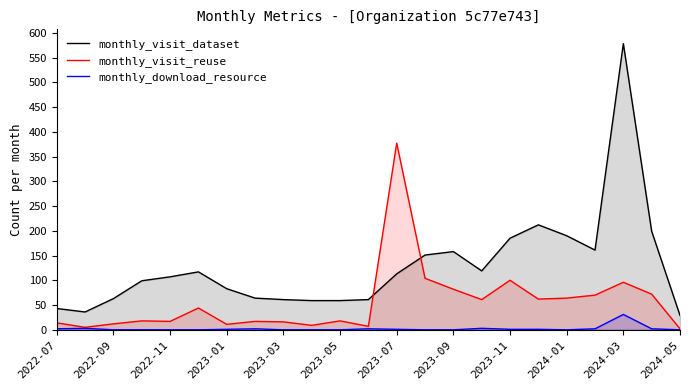

List the series in order of their peak value, lowest first.

monthly_download_resource, monthly_visit_reuse, monthly_visit_dataset